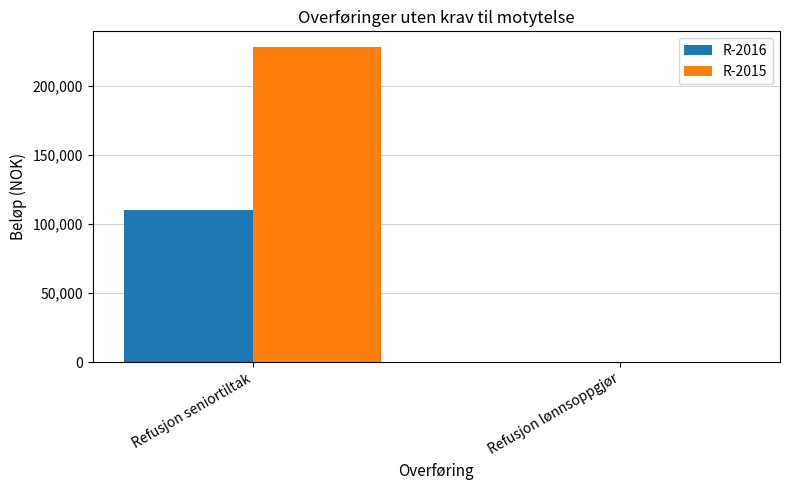

What is the total value across all series at Refusjon seniortiltak?

337722